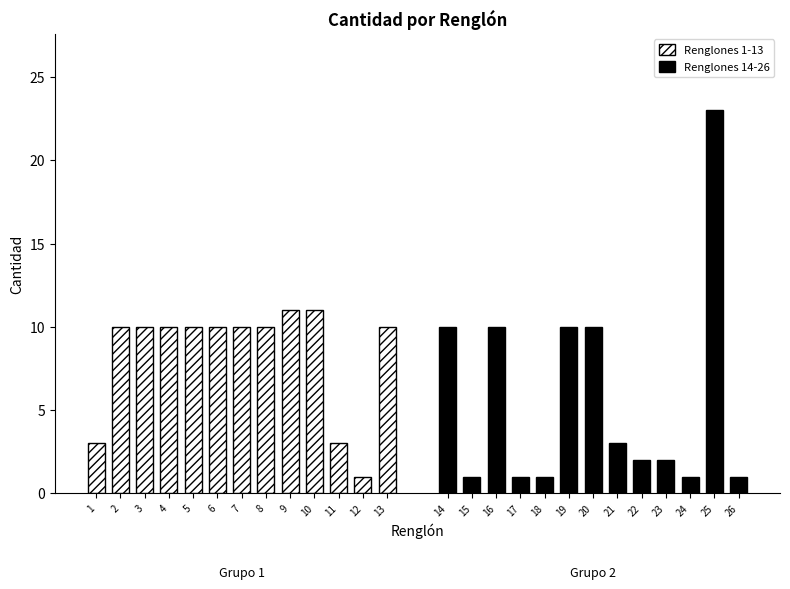

Does the chart contain any negative values?

No